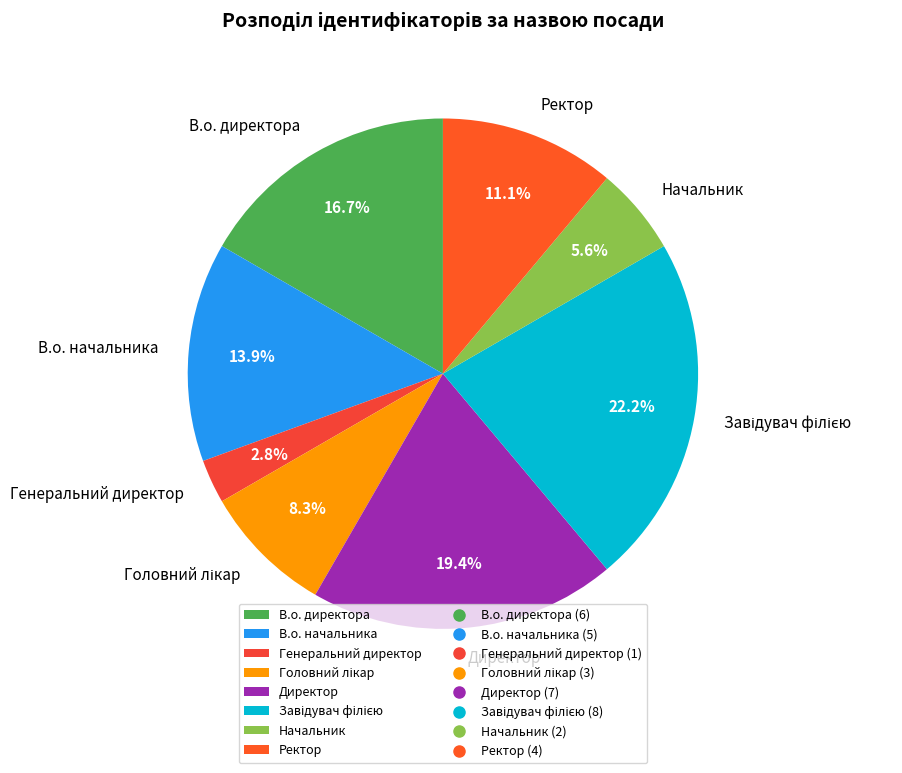

What is the ratio of the value at Ректор to the value at В.о. директора?

0.7